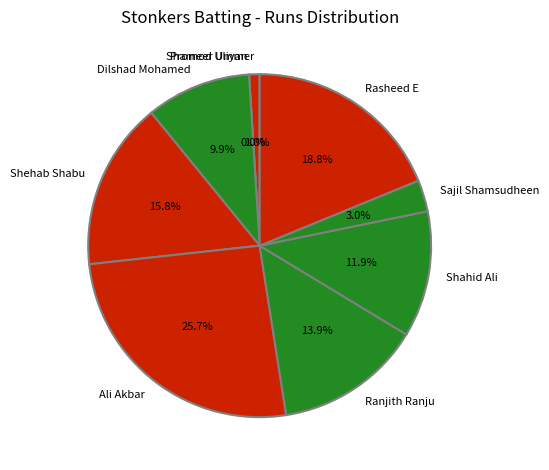

To the nearest percent, what is the combined percentage of Shameer Ummer and Ali Akbar?

27%